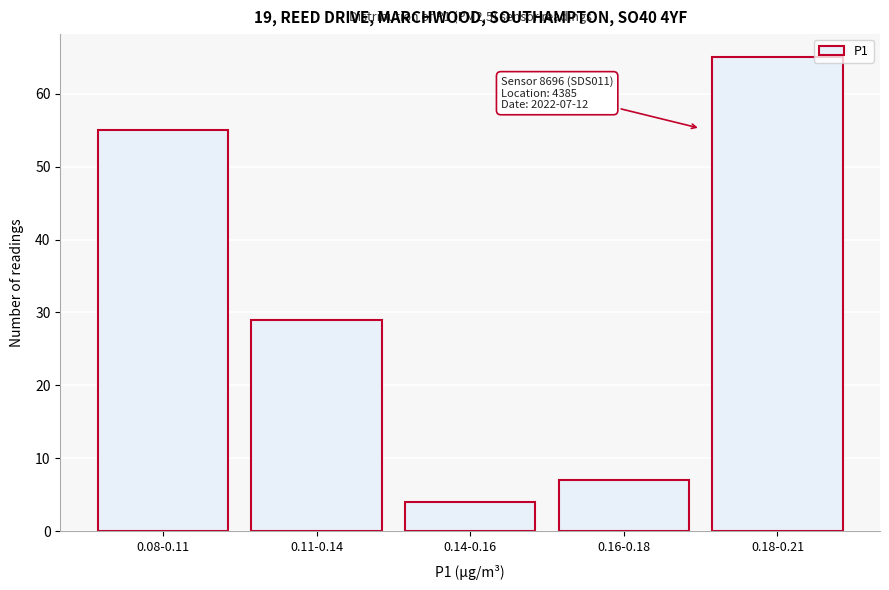

Reading right to left, list all the values displayed in this chart.

65	7	4	29	55